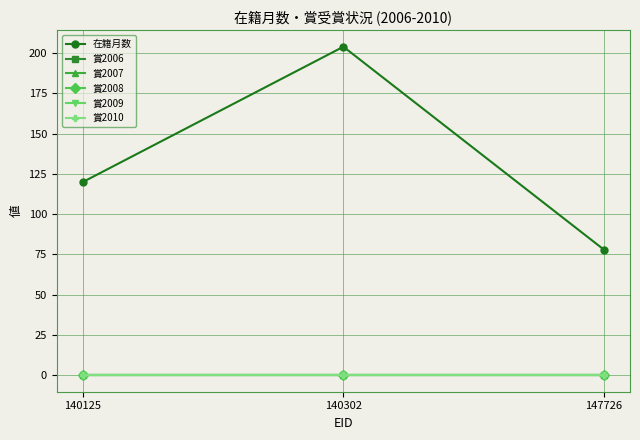

What is the maximum value shown in the chart?

204